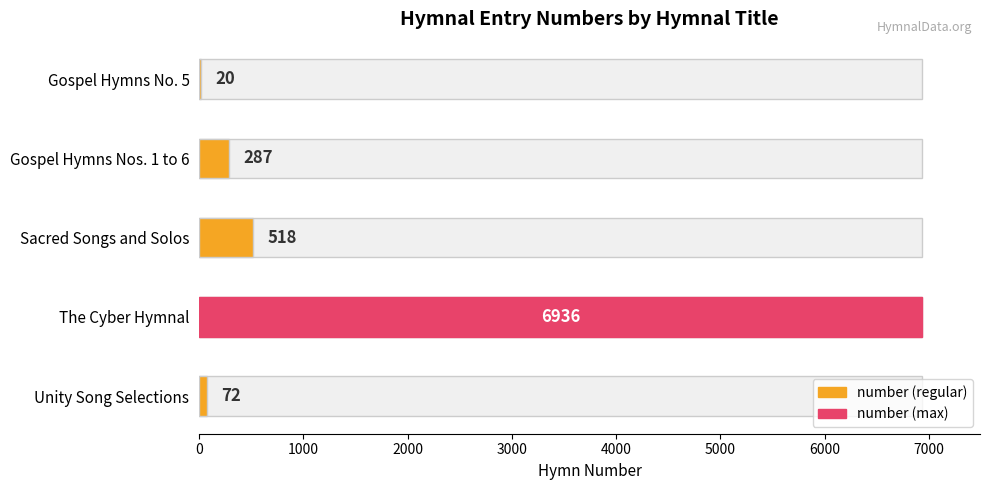

What is the sum of all values?

7833